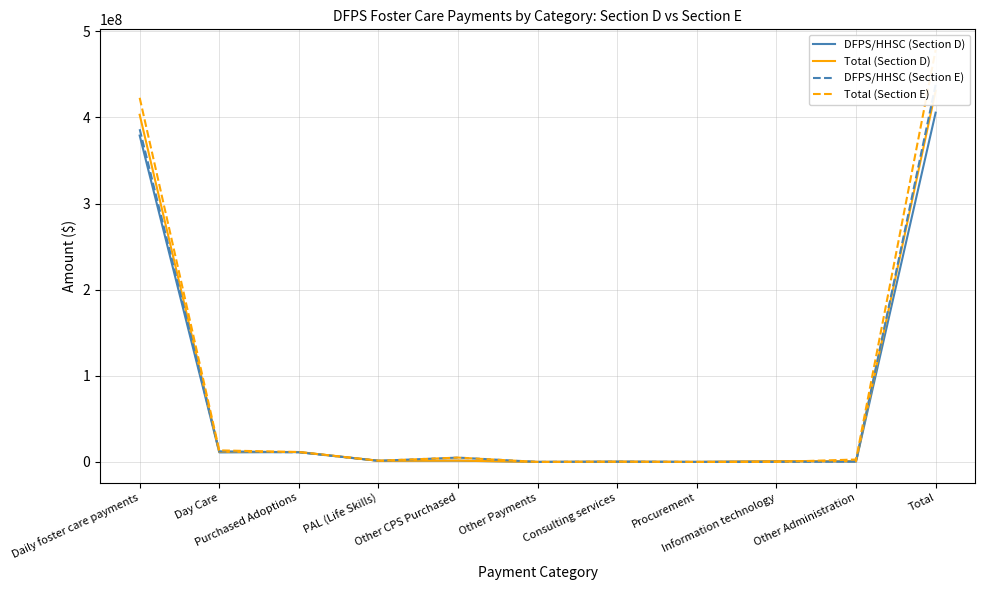

Reading left to right, what are all the values shown in this chart?

DFPS/HHSC (Section D): 379024432.0	11064186.0	11404052.0	1303128.0	1437018.0	0.0	204387.0	0.0	810200.0	344984.1	405592387.1
Total (Section D): 403159552.0	11685337.0	11526152.0	1341040.0	1511835.0	0.0	204387.0	0.0	810200.0	790127.8	431028630.8
DFPS/HHSC (Section E): 386386507.0	12226807.0	11159602.0	1287180.0	5017697.4	0.0	278100.0	0.0	0.0	428839.0	437895594.4
Total (Section E): 422858986.0	13396196.0	11484102.0	1381696.0	5017697.4	0.0	278100.0	0.0	0.0	2798098.3	478446833.7